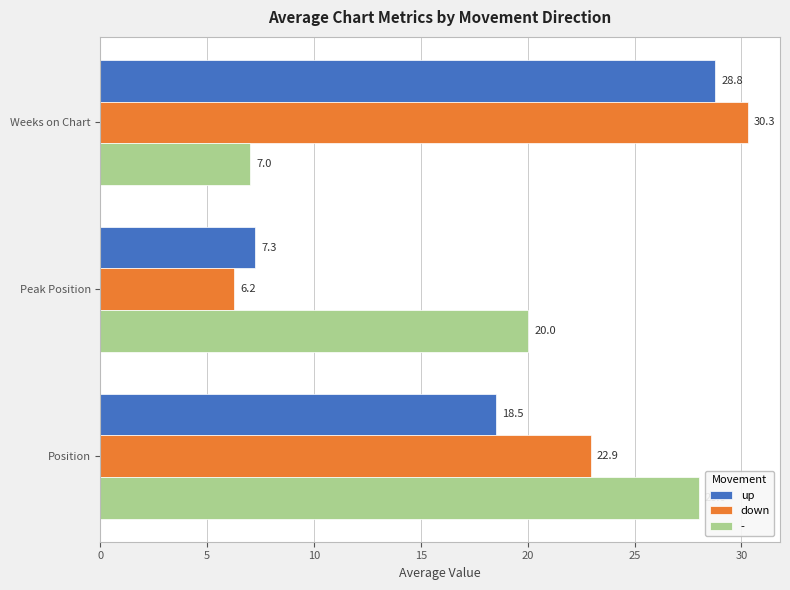

True or false: up has a value of 7.3 at Peak Position.

True